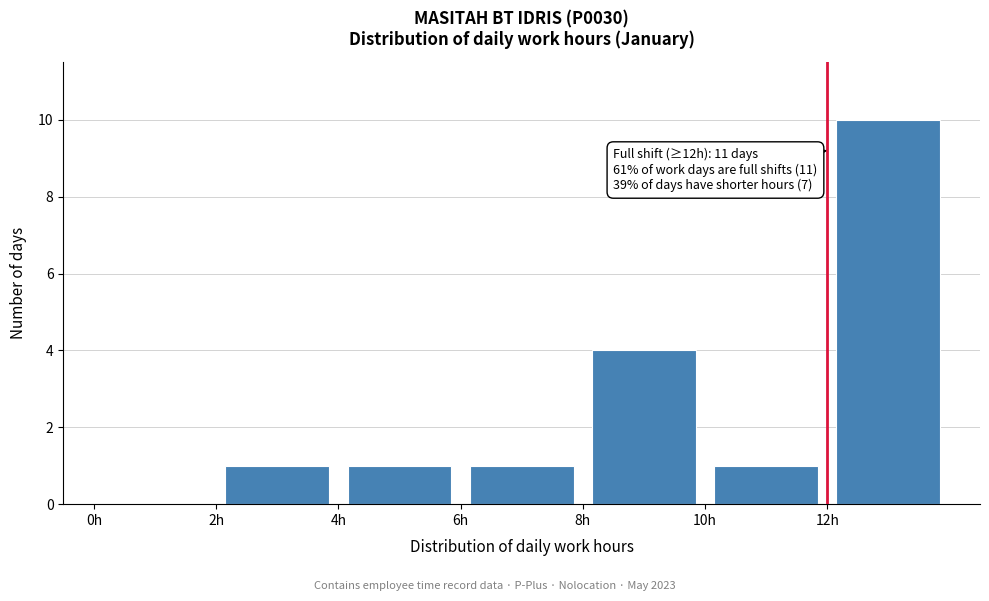

Over which range of the x-axis is the bar tallest?

12 to 14